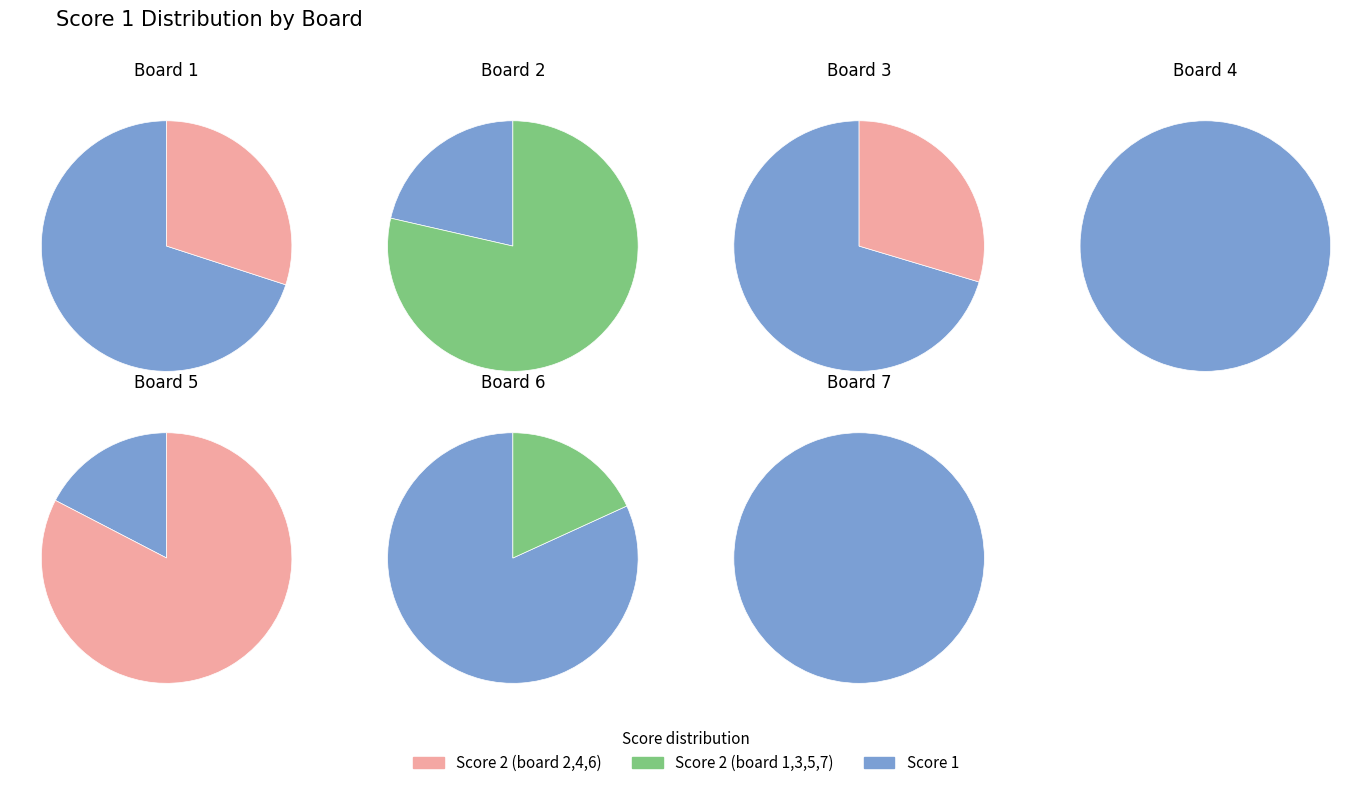

Does Board 1 account for over 50% of the chart?

No